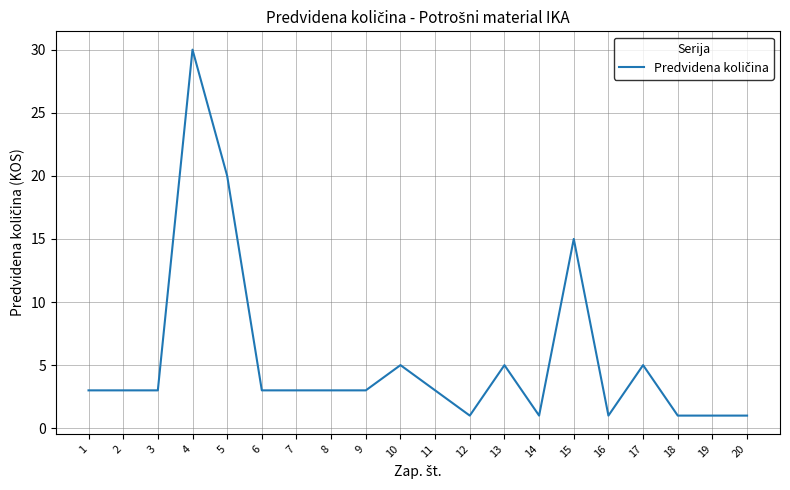

How many distinct data groups are displayed?

1